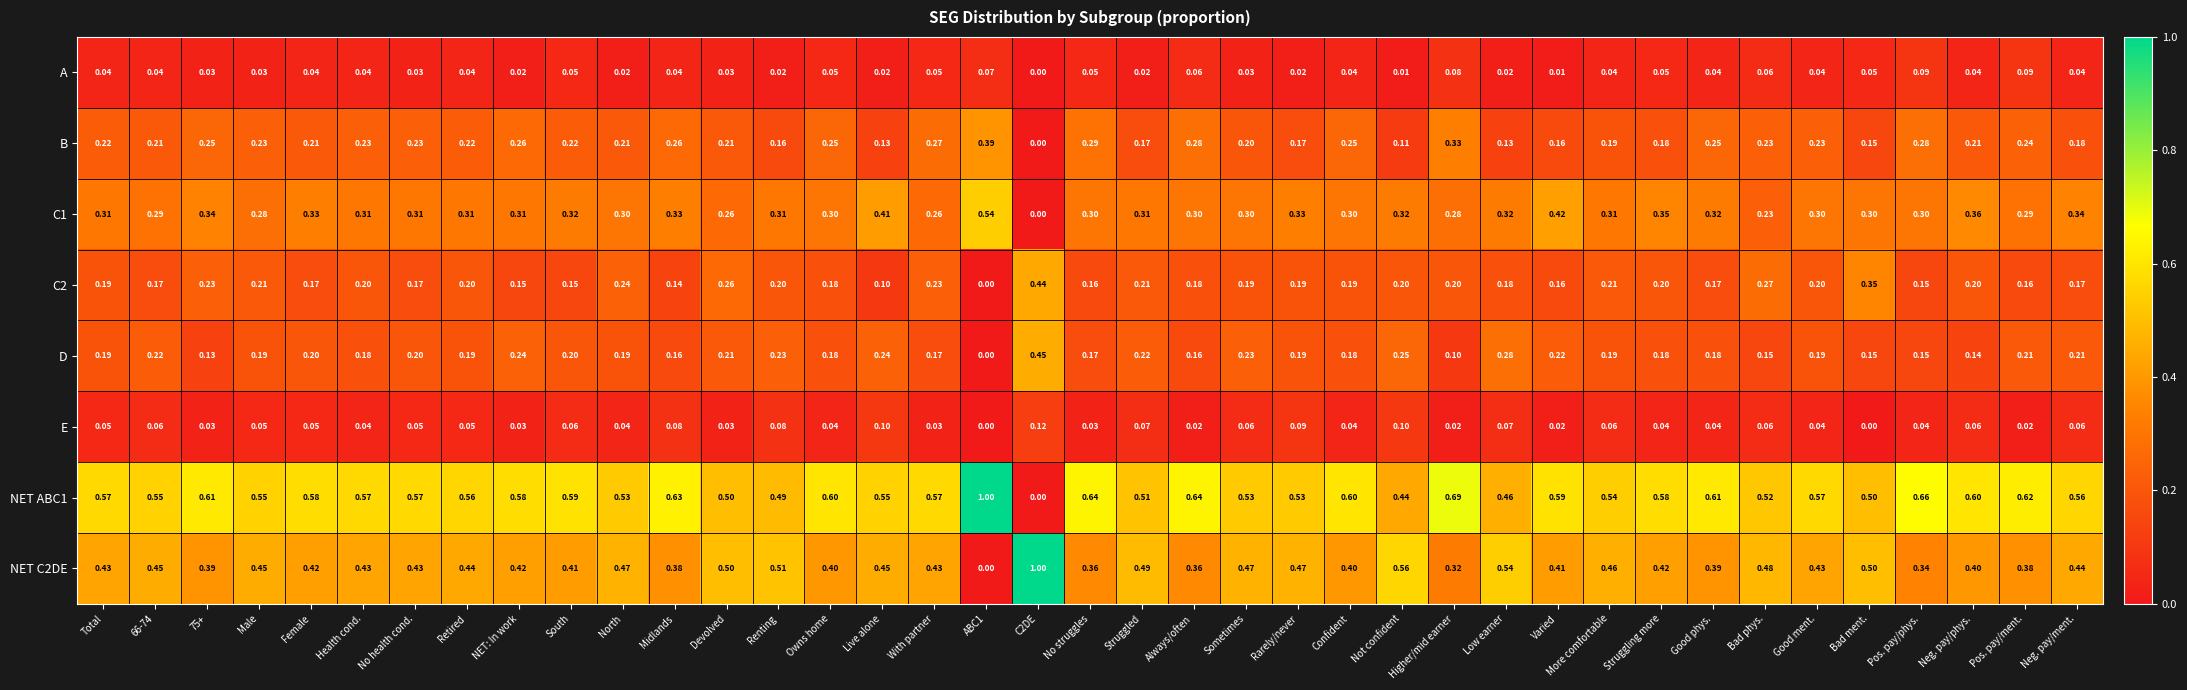

Between 75+ and Good ment., which series saw the biggest shift?

D